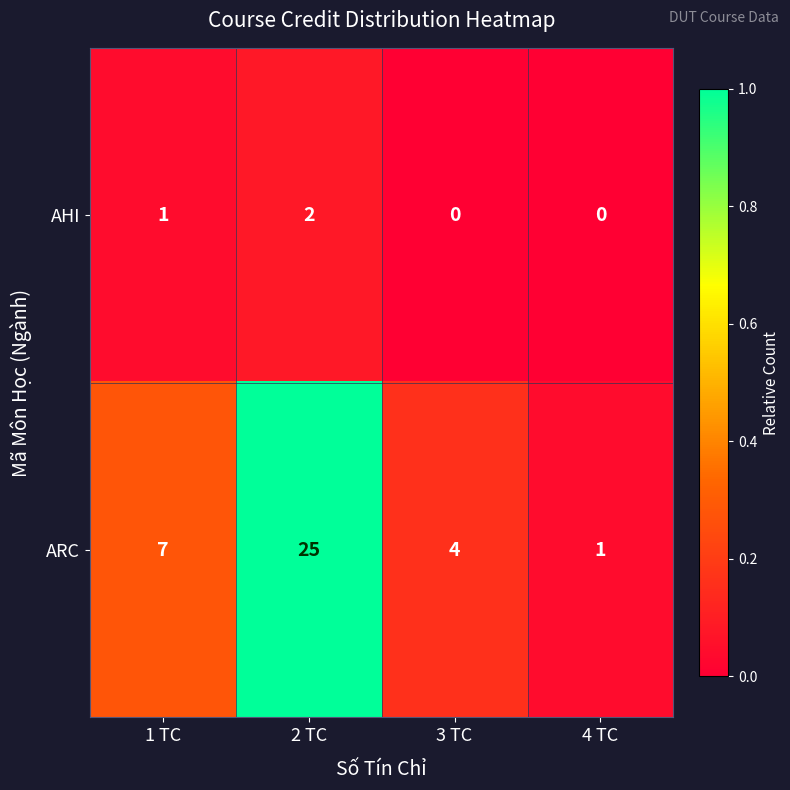

List the series in order of their overall mean, lowest first.

AHI, ARC